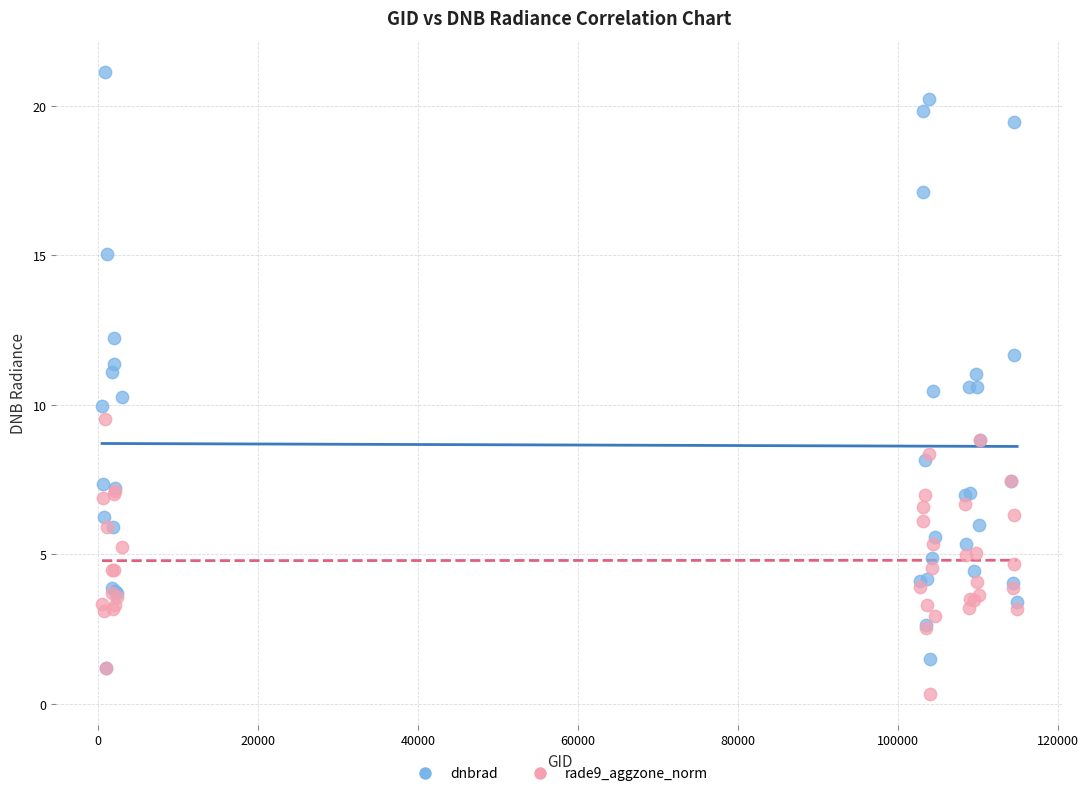

Which series has the largest Y range (max minus min)?

dnbrad